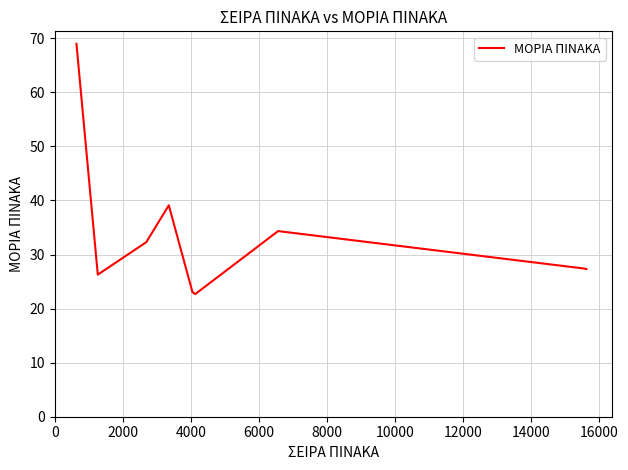

What is the smallest value displayed?

22.7